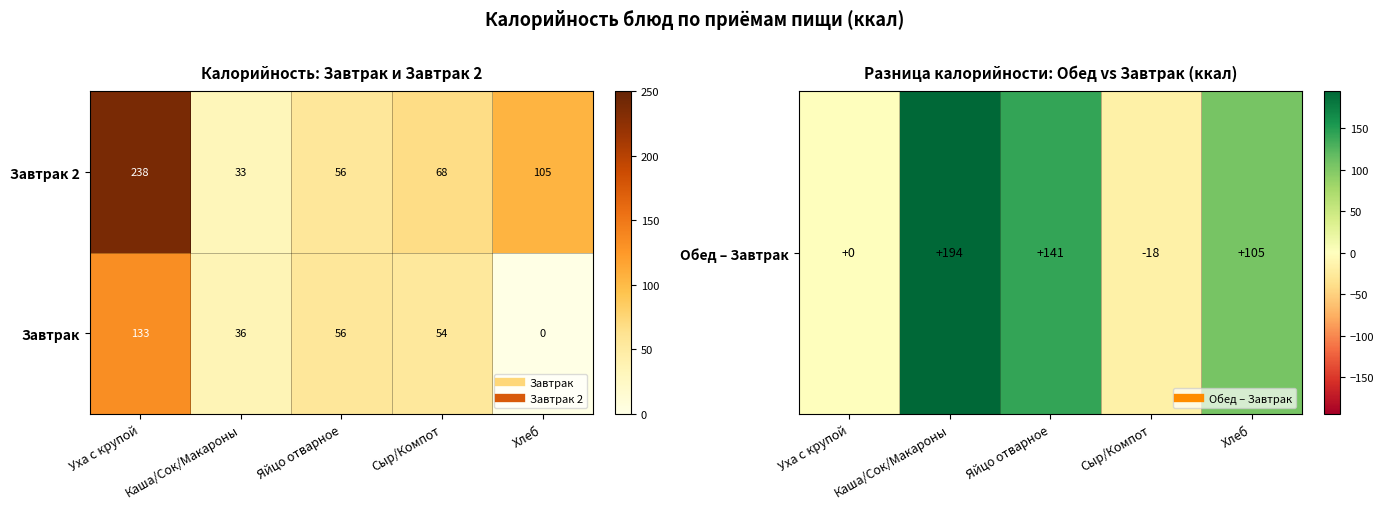

How many distinct data groups are displayed?

2